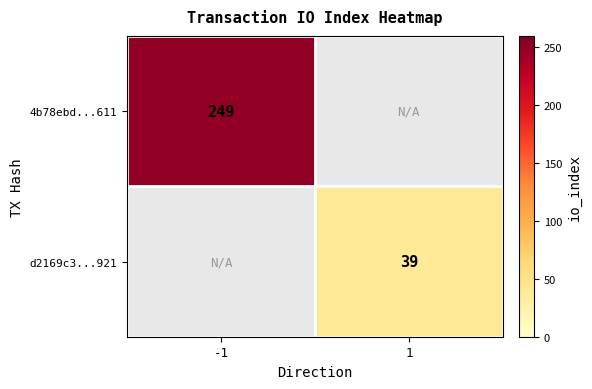

Is the value of 4b78ebd...611 at -1 greater than the value of d2169c3...921 at 1?

Yes